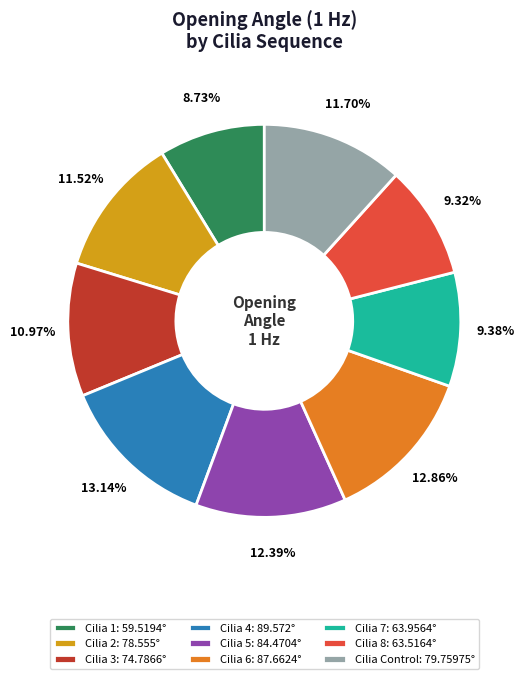

Approximately how many times larger is the value at Cilia 8: 63.5164° compared to Cilia 7: 63.9564°?

1.0